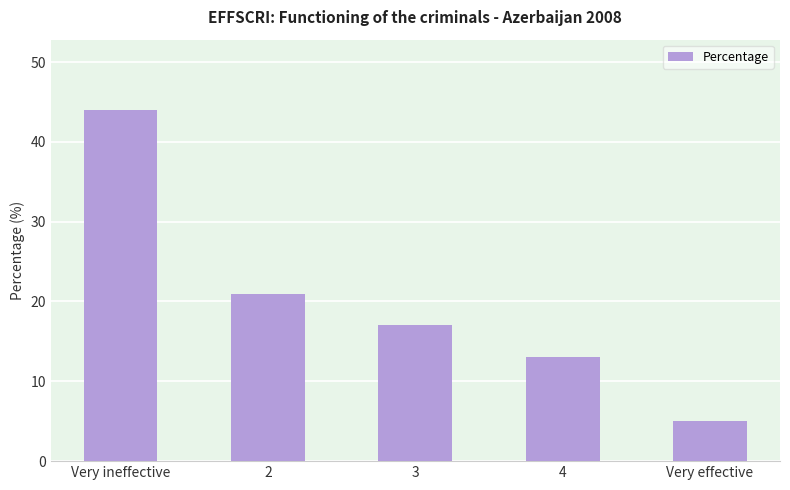

What is the label of the 2nd bar from the right?

4